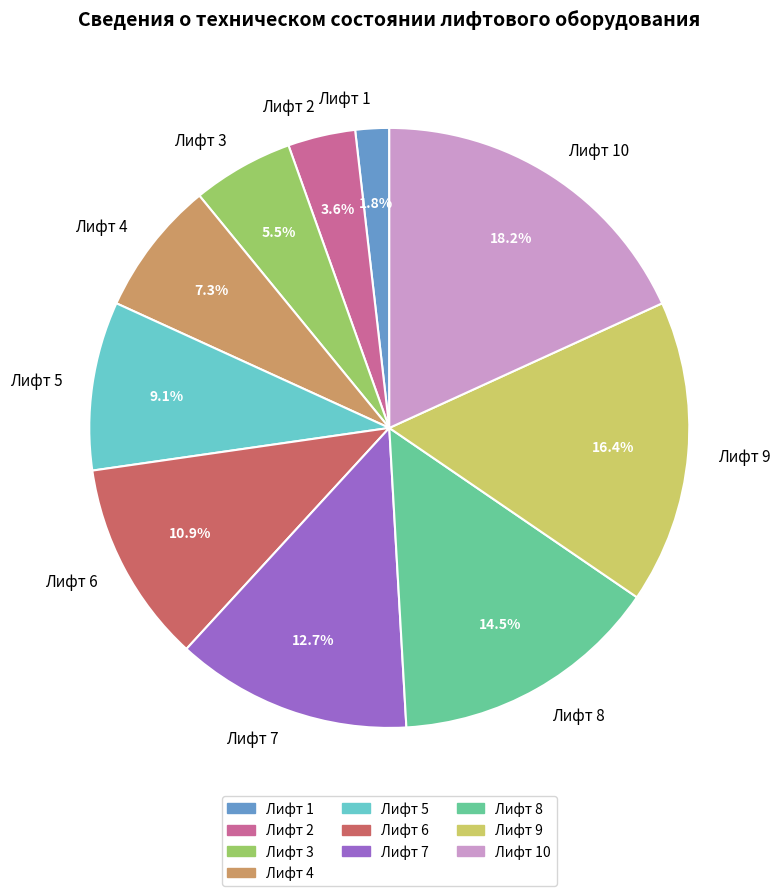

To the nearest percent, what is the combined percentage of Лифт 7 and Лифт 5?

22%